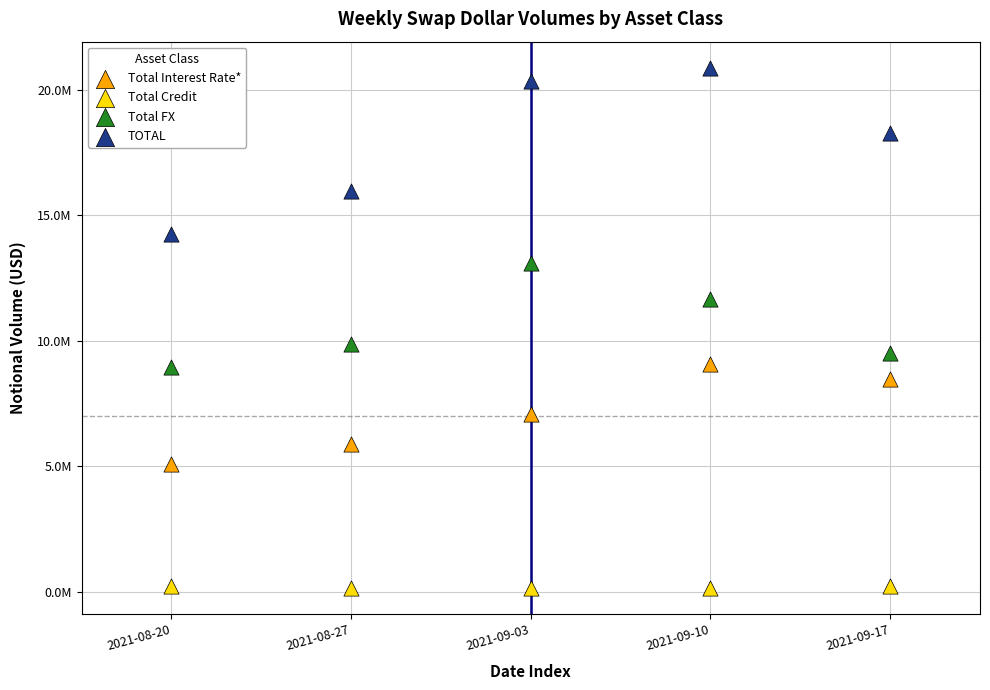

Which series reaches the maximum Y coordinate?

TOTAL